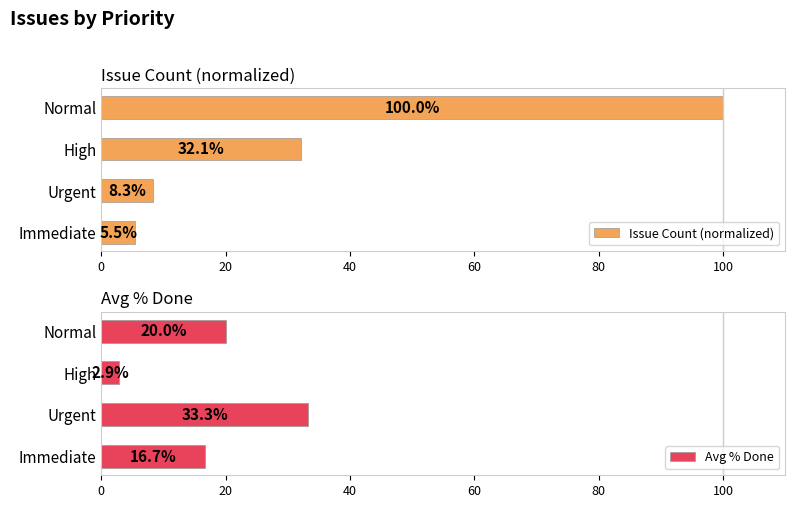

What is the average value of the Issue Count (normalized) series?

36.5